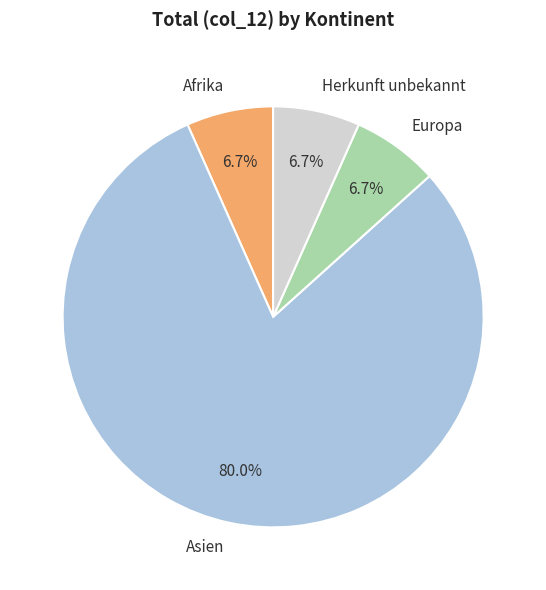

How much of the chart is everything except Afrika?

93.3%